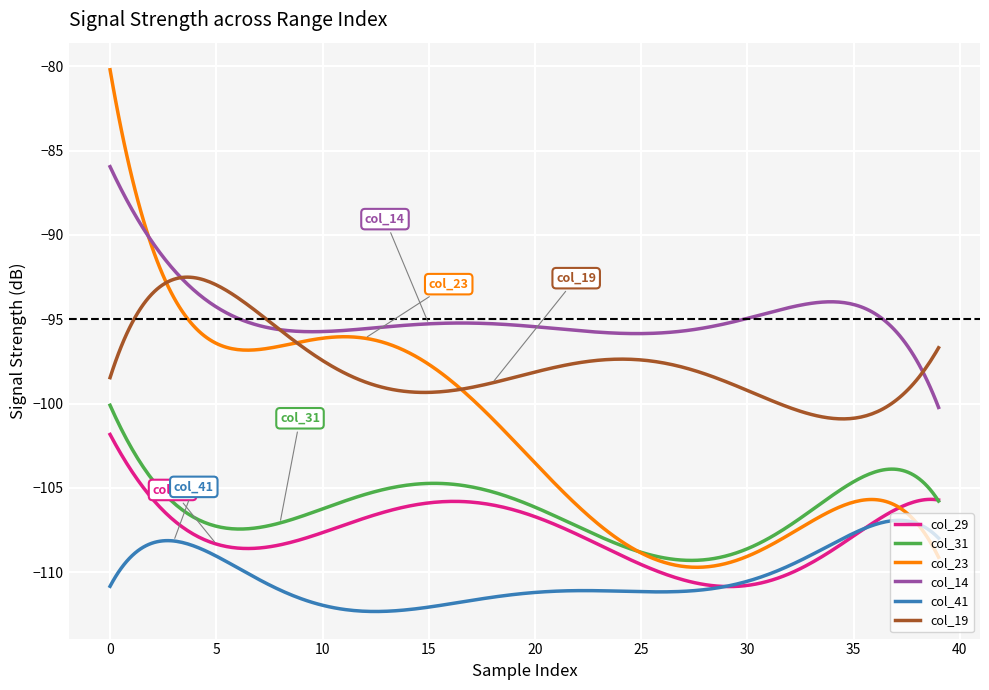

What is the minimum value for col_23?

-109.7